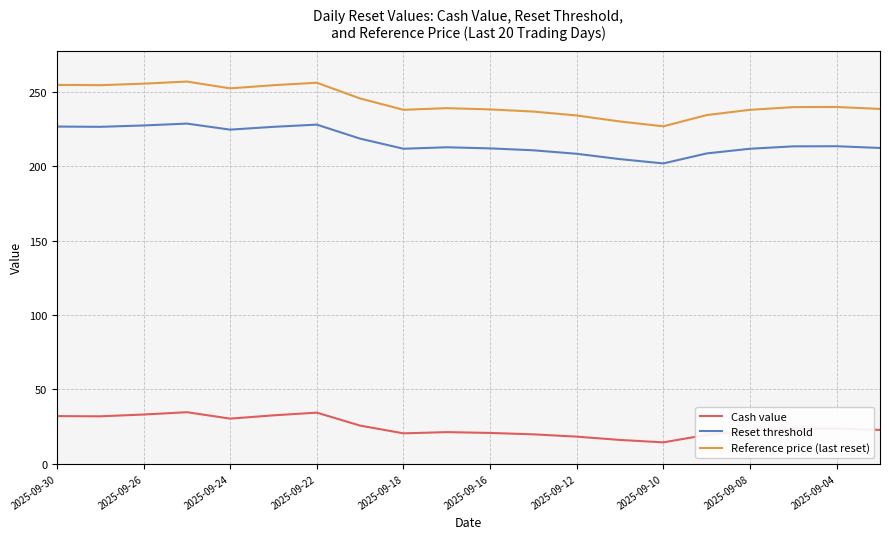

What is the minimum value for Reset threshold?

201.8